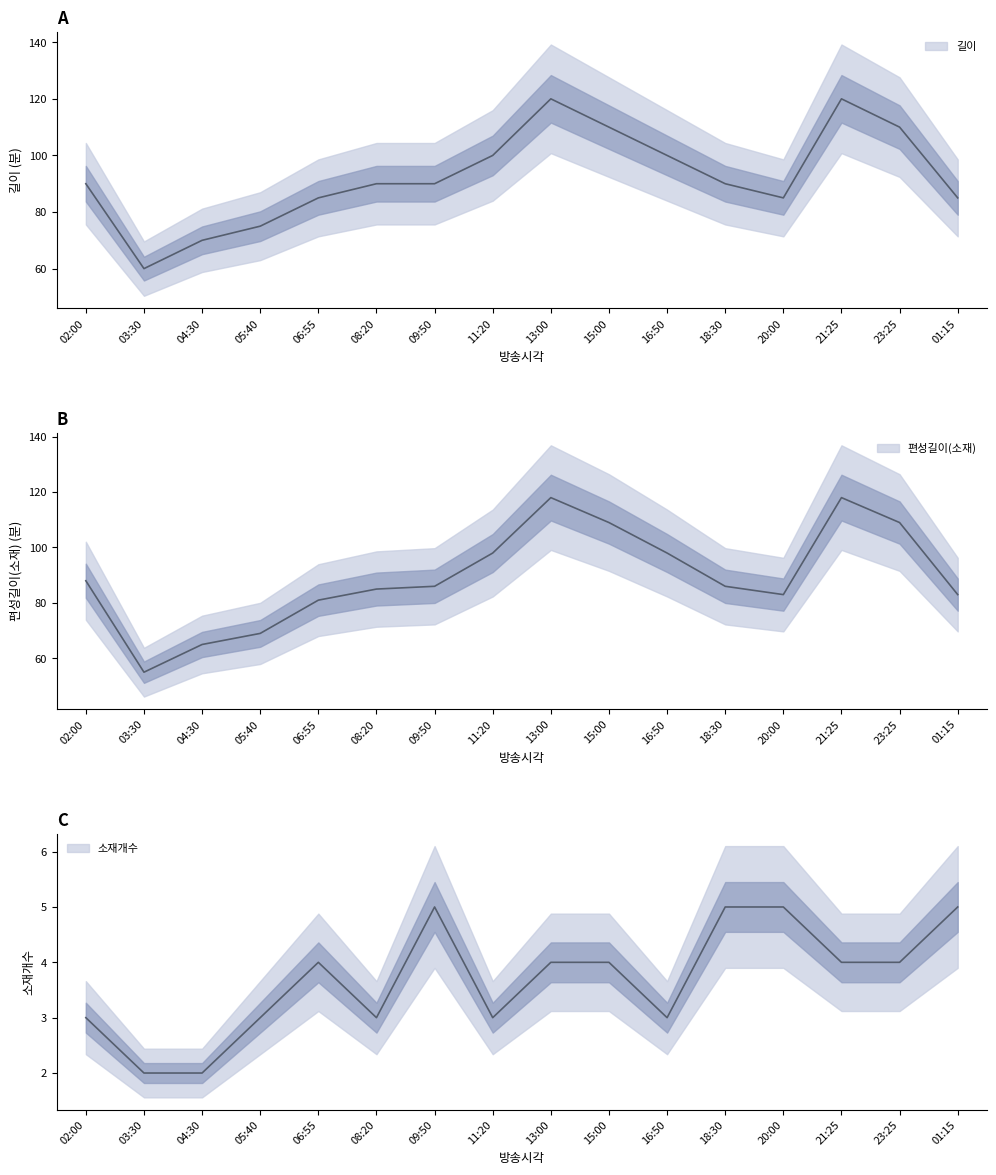

How many interior local valleys does the 편성길이(소재) series have?

2